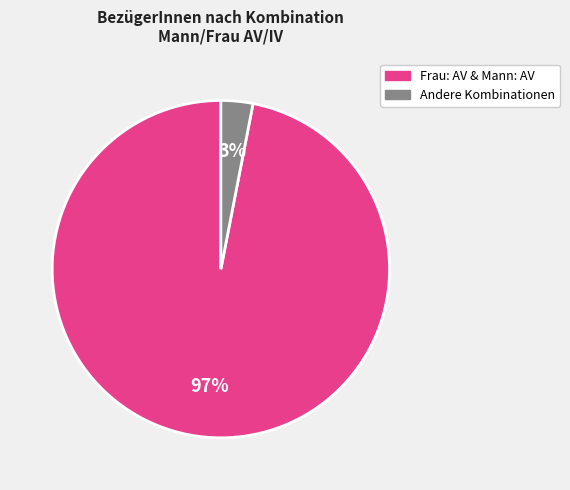

How many segments does this pie chart have?

2